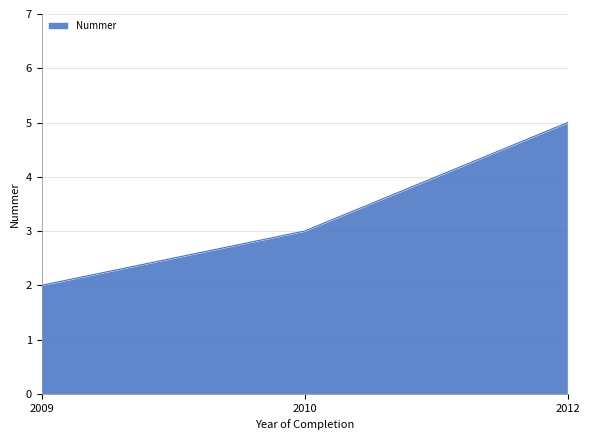

Reading left to right, transcribe all the data shown in this chart.

2	3	5